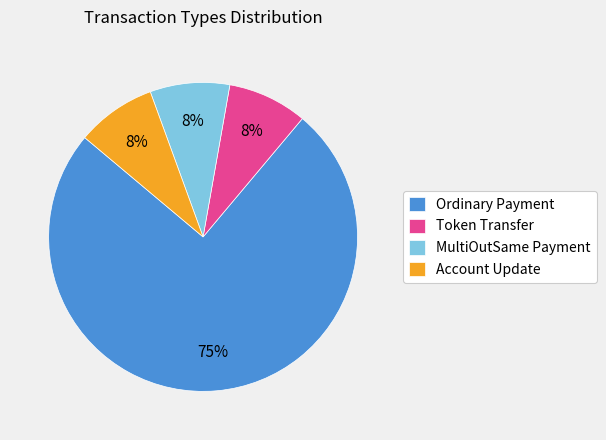

Is there a majority slice in this chart?

Yes